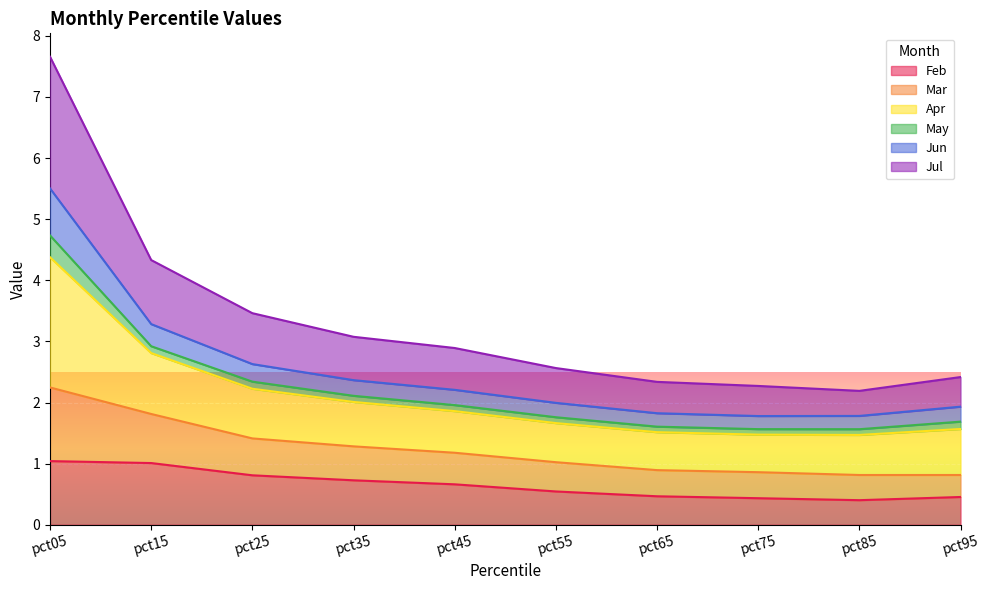

Is it true that Feb equals 0.7 at pct35?

True